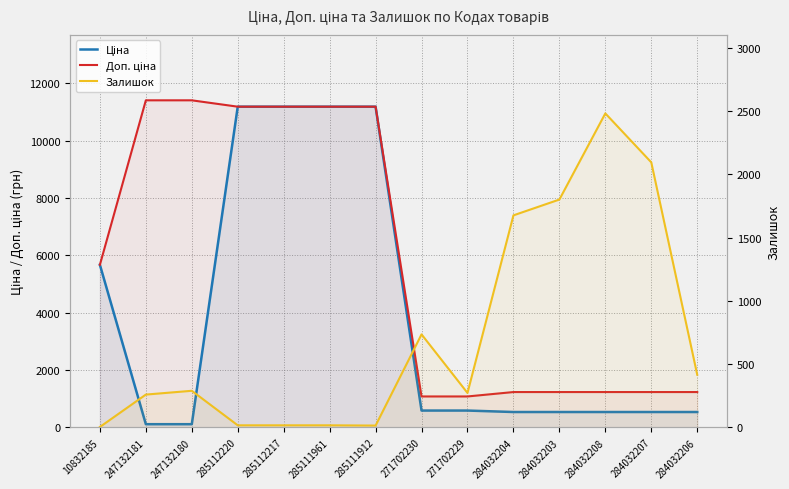

At which category is the sum across all series the highest?

285112220